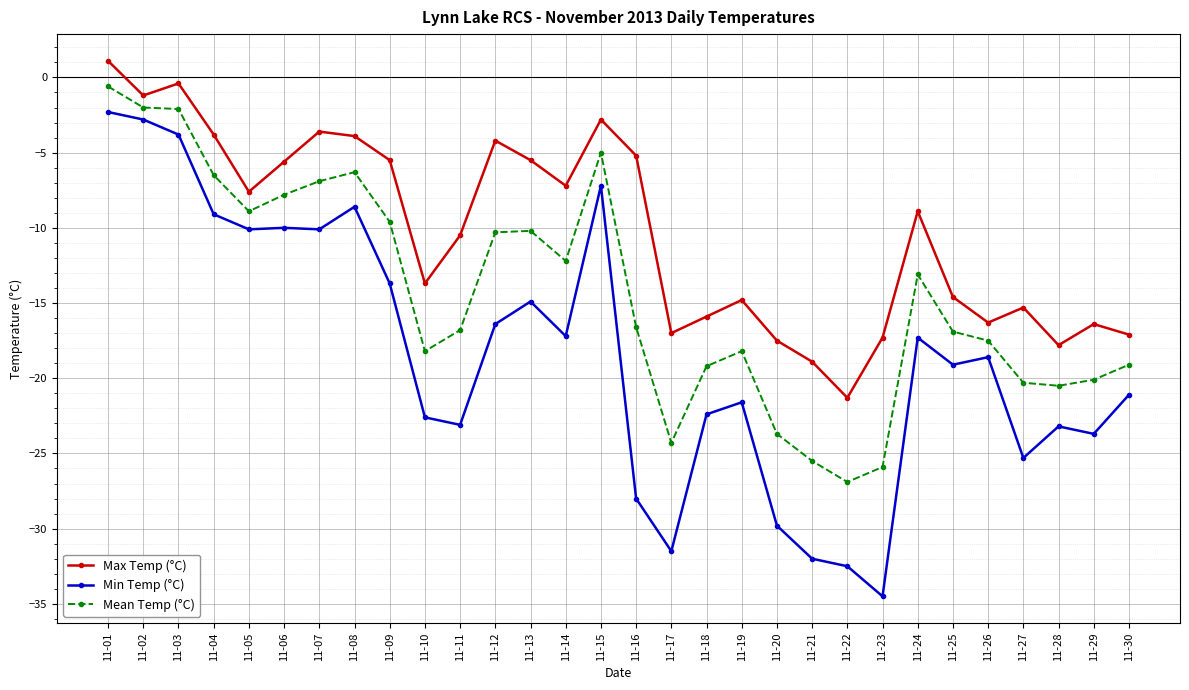

How many lines are shown in the chart?

3